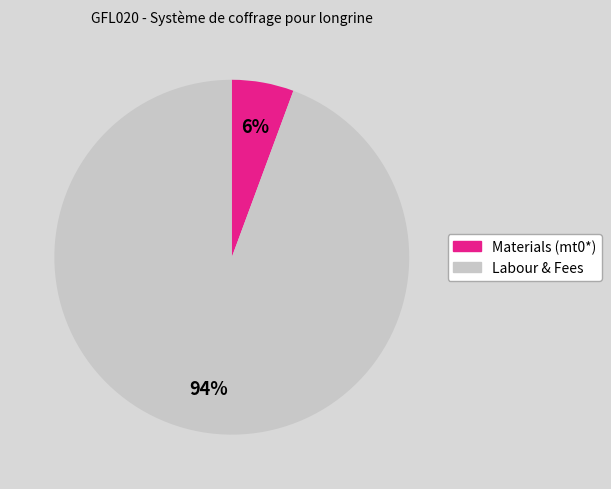

To the nearest percent, what is the average slice percentage?

50%